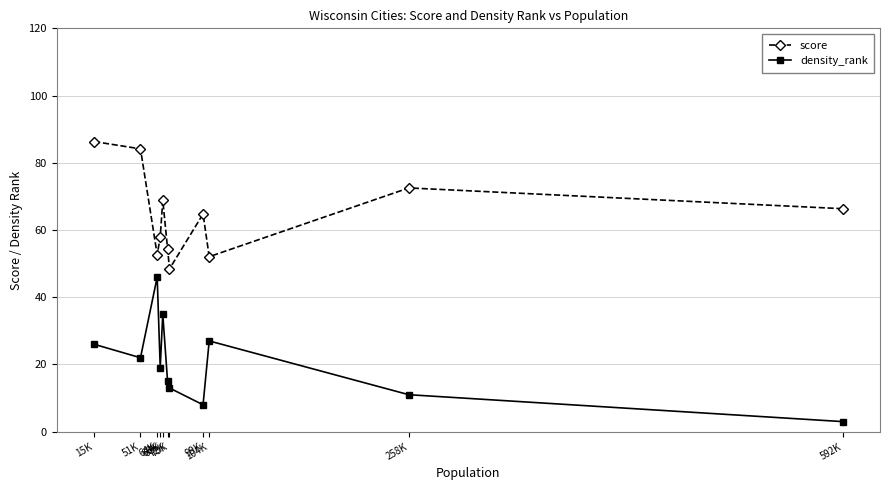

Is it true that score equals 21.7 at 592K?

False